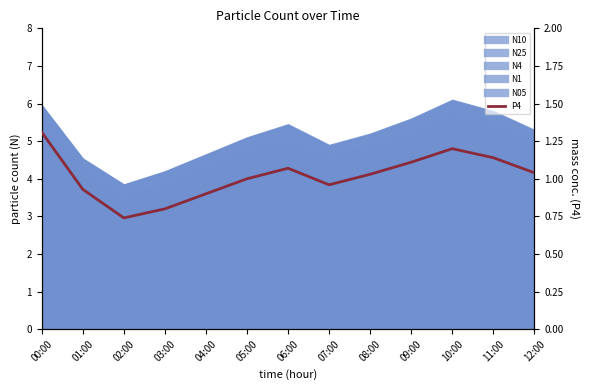

Rank the categories by value from lowest to highest.

02:00, 03:00, 04:00, 01:00, 07:00, 05:00, 08:00, 12:00, 06:00, 09:00, 11:00, 10:00, 00:00